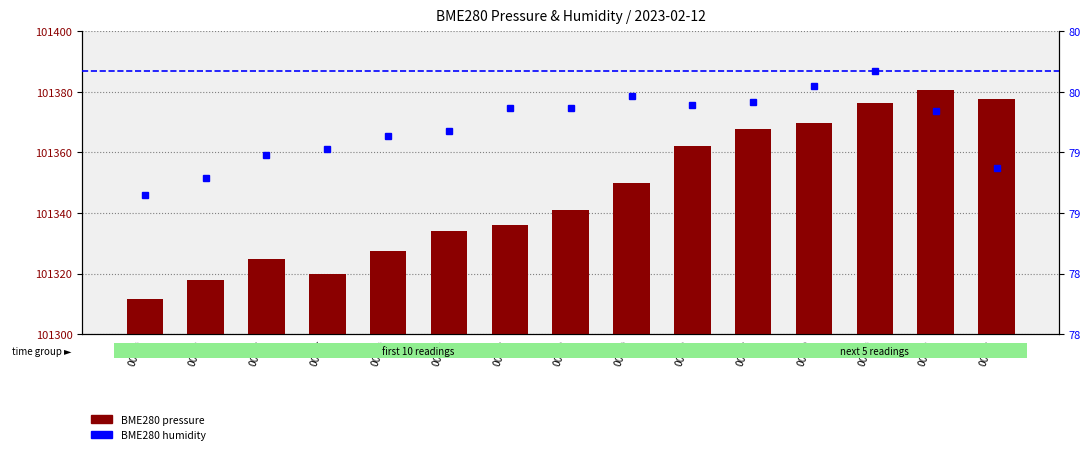

Rank the categories by BME280 pressure value from highest to lowest.

00:33, 00:35, 00:30, 00:28, 00:25, 00:23, 00:20, 00:18, 00:15, 00:12, 00:10, 00:05, 00:07, 00:03, 00:00